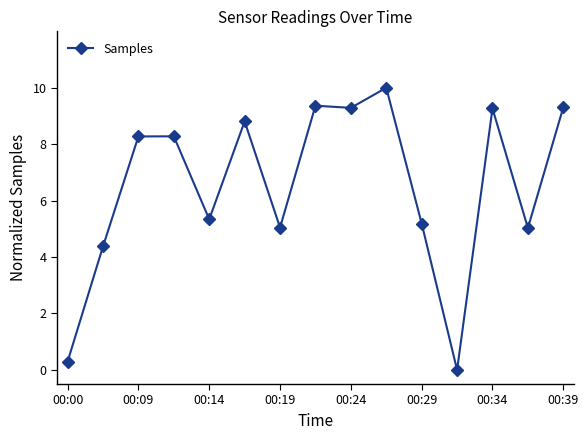

True or false: there are more than 2 points higher than both neighbors.

True